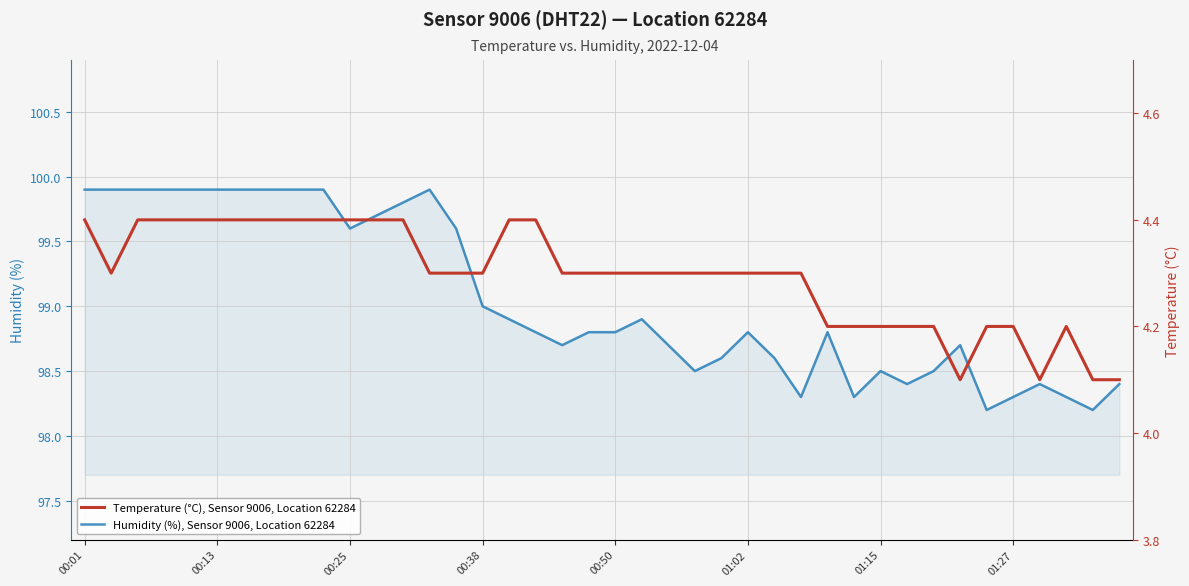

True or false: Temperature (°C), Sensor 9006, Location 62284 has more than 0 points higher than both neighbors.

True